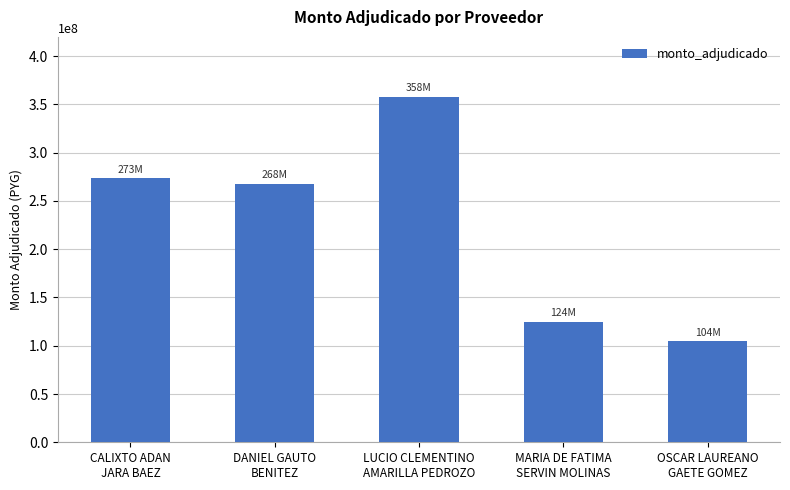

What is the average value?

225460438